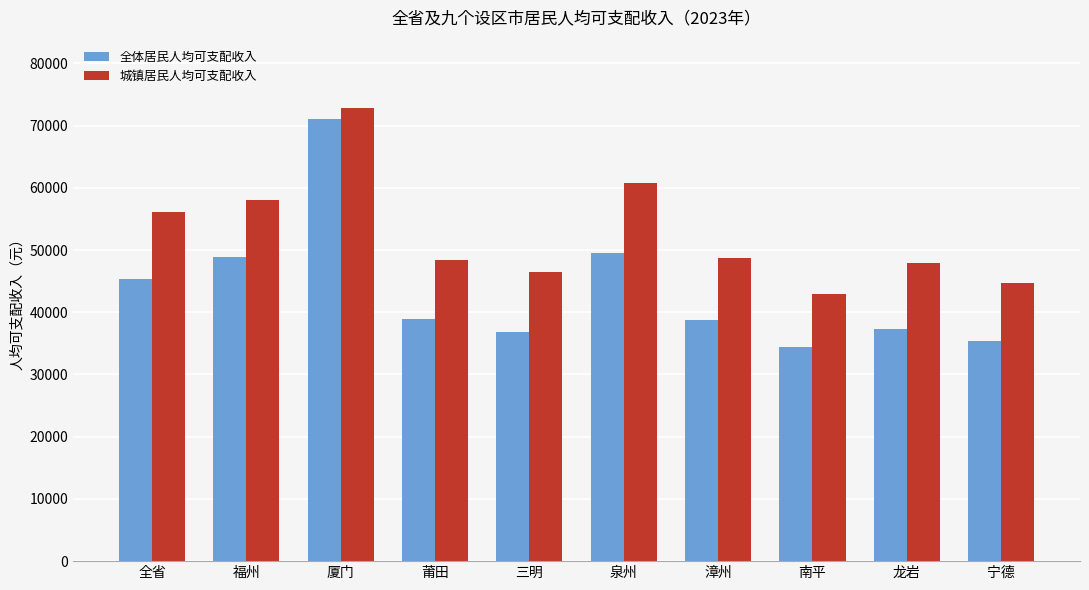

The value of 城镇居民人均可支配收入 at 龙岩 is 47879. True or false?

True